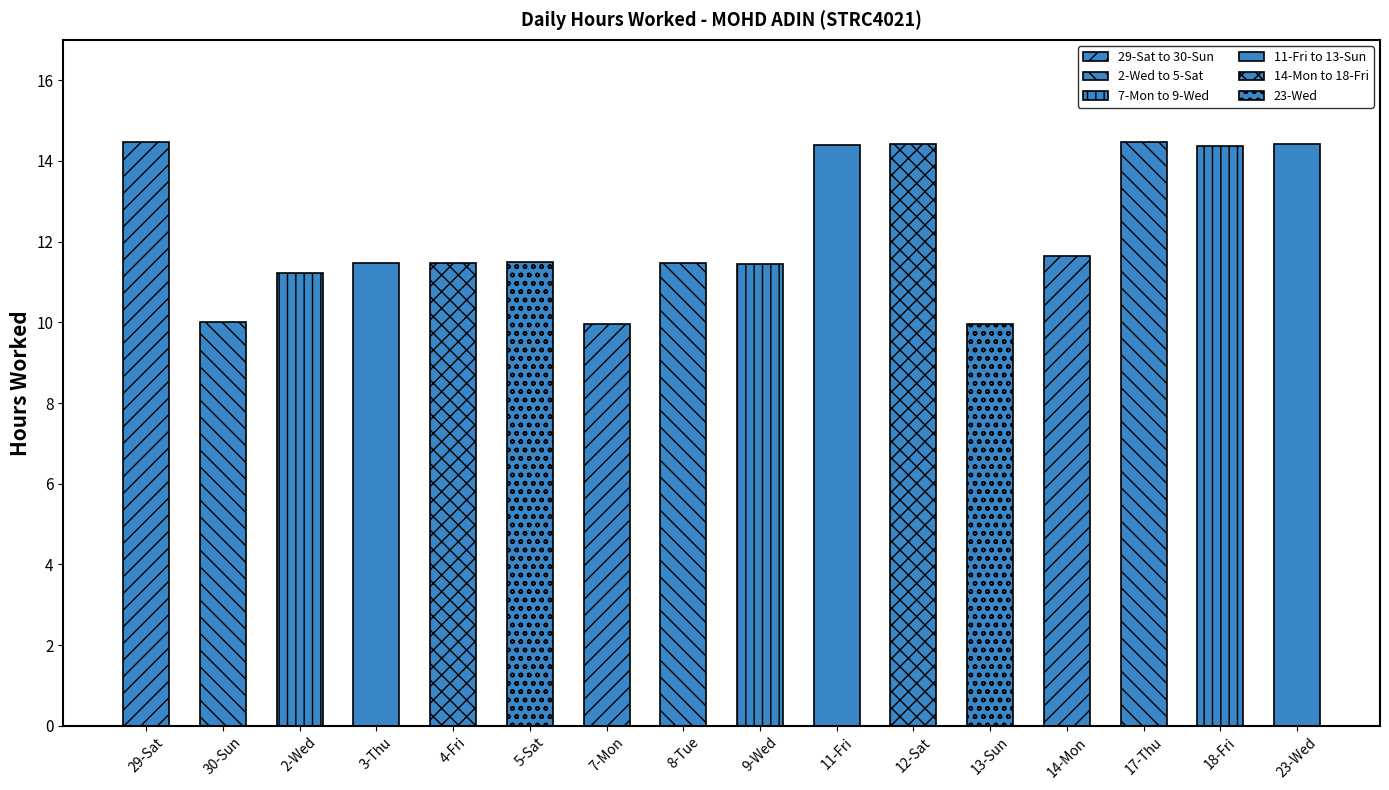

What is the greatest value displayed?

14.5